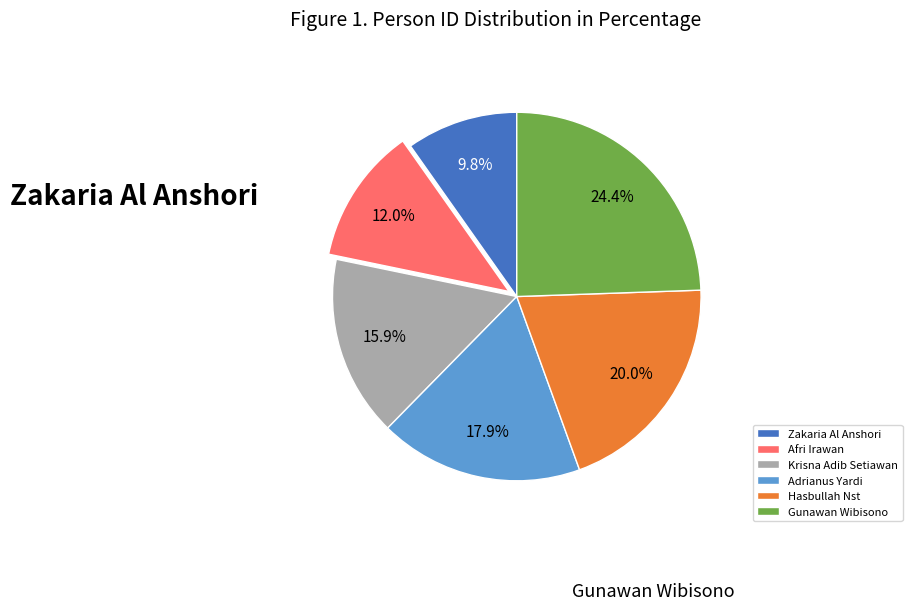

To the nearest percent, what percentage of the pie is Gunawan Wibisono?

24%